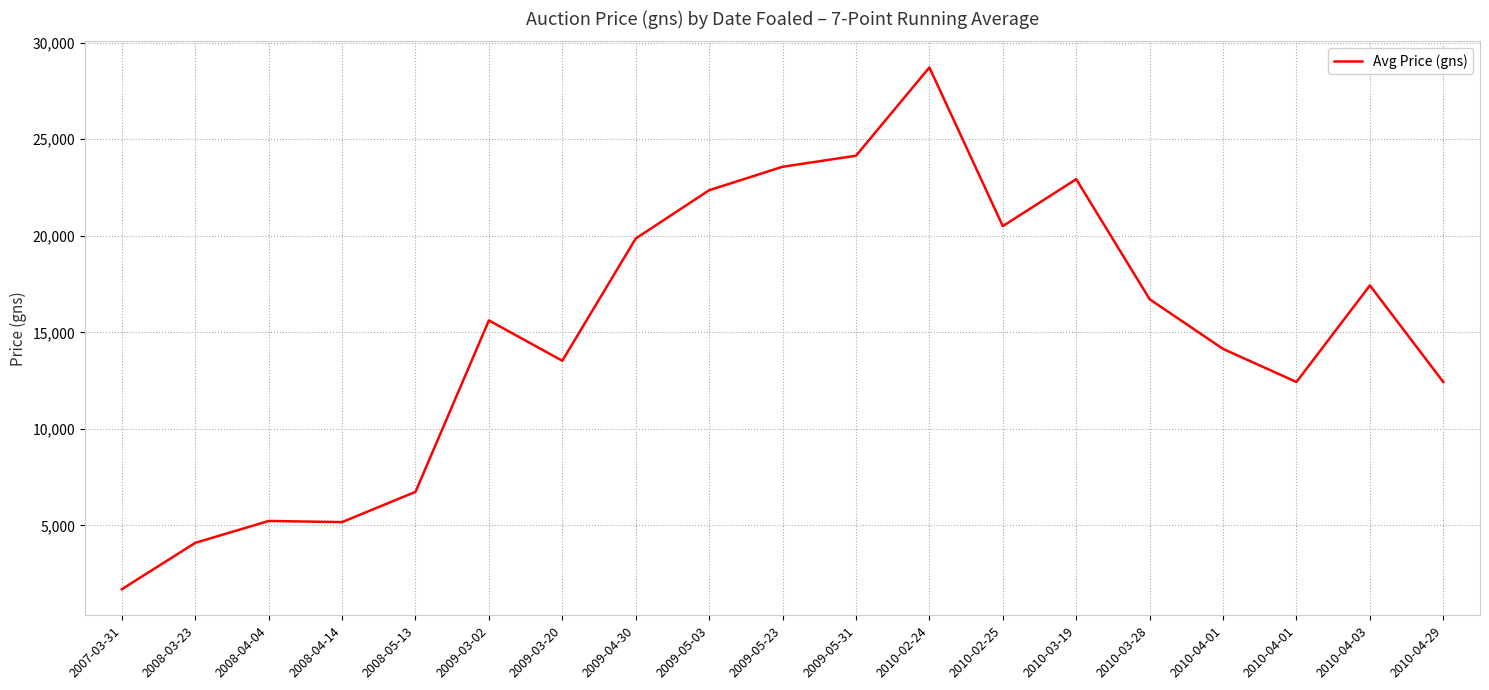

What is the difference between the second highest and second lowest values?

20042.9